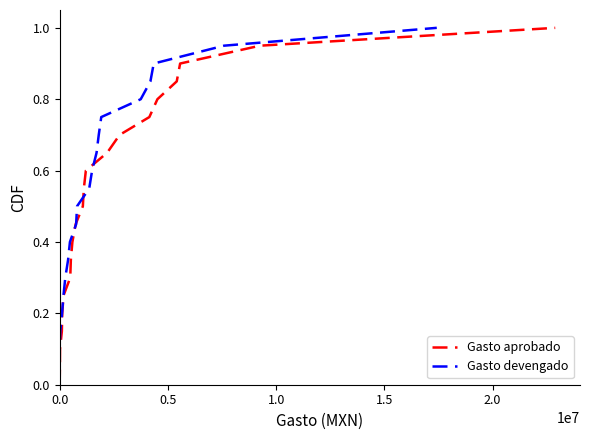

True or false: Gasto devengado has a value of 0.6 at 19.

False